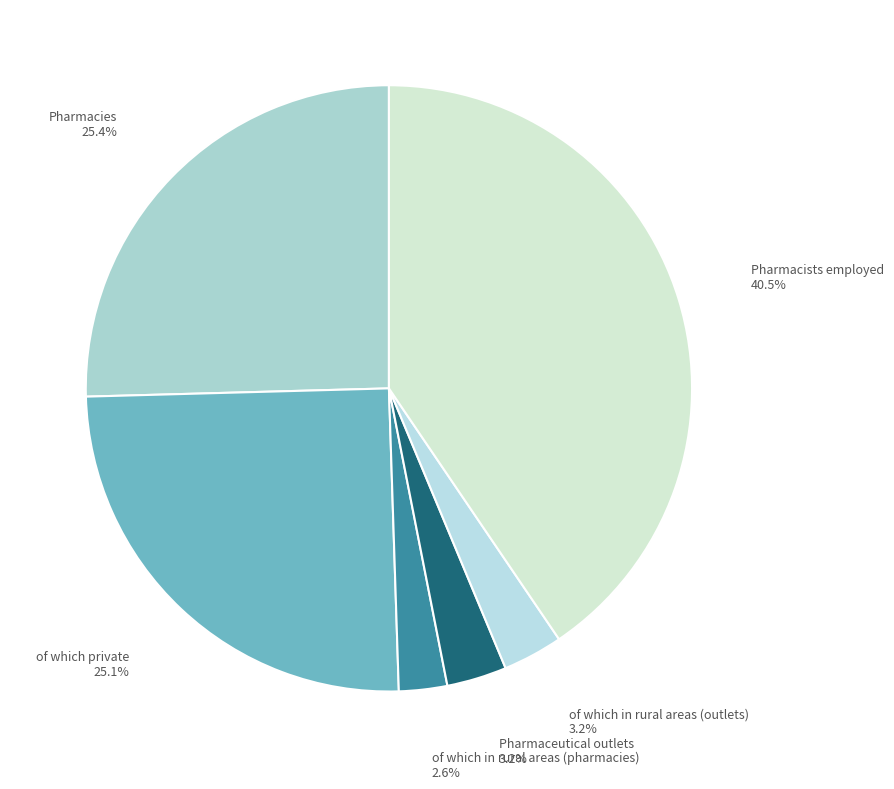

Does Pharmacists employed account for over 50% of the chart?

No